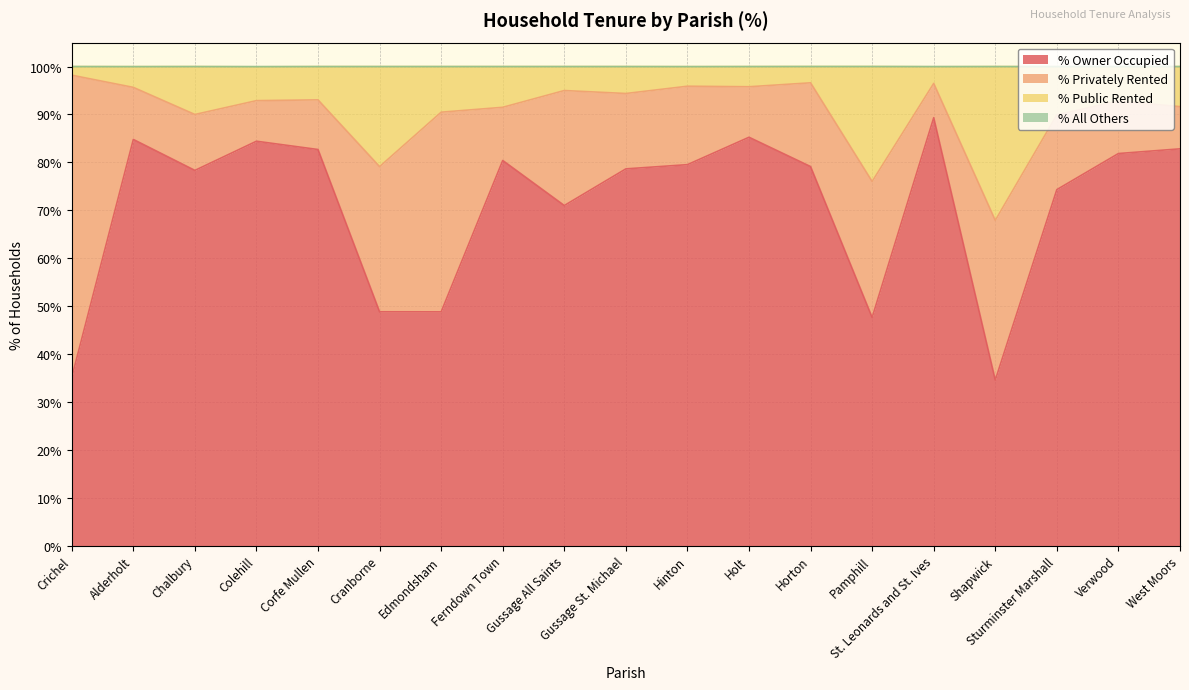

Which category has the highest value in the % Owner Occupied series?

St. Leonards and St. Ives